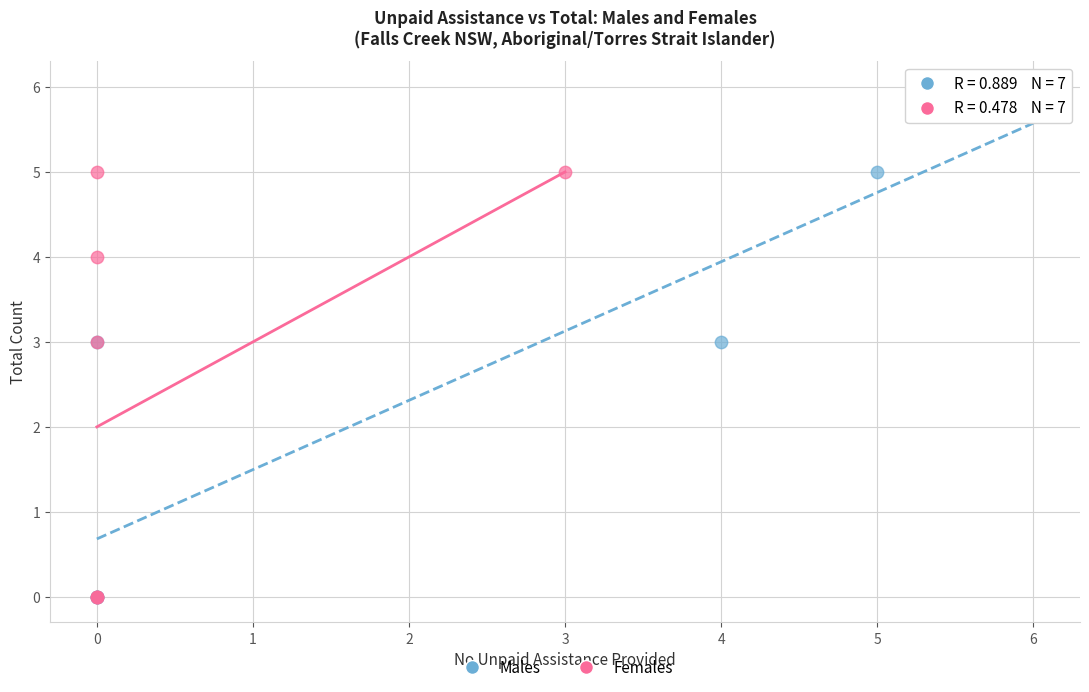

Which series reaches the maximum Y coordinate?

Males